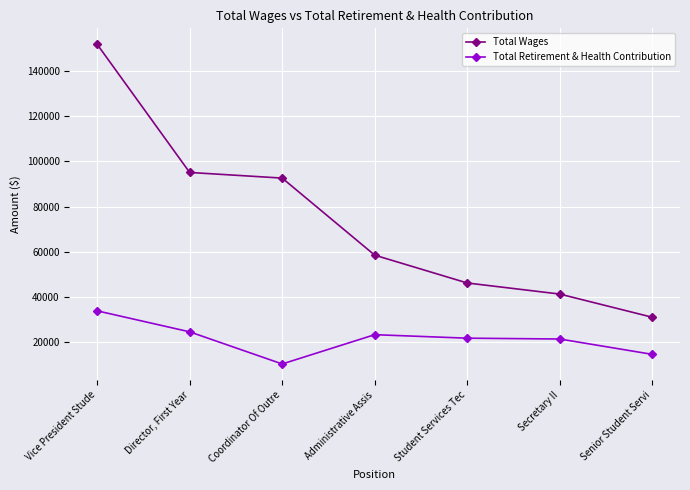

The value of Total Retirement & Health Contribution at Coordinator Of Outre is 15357. True or false?

False